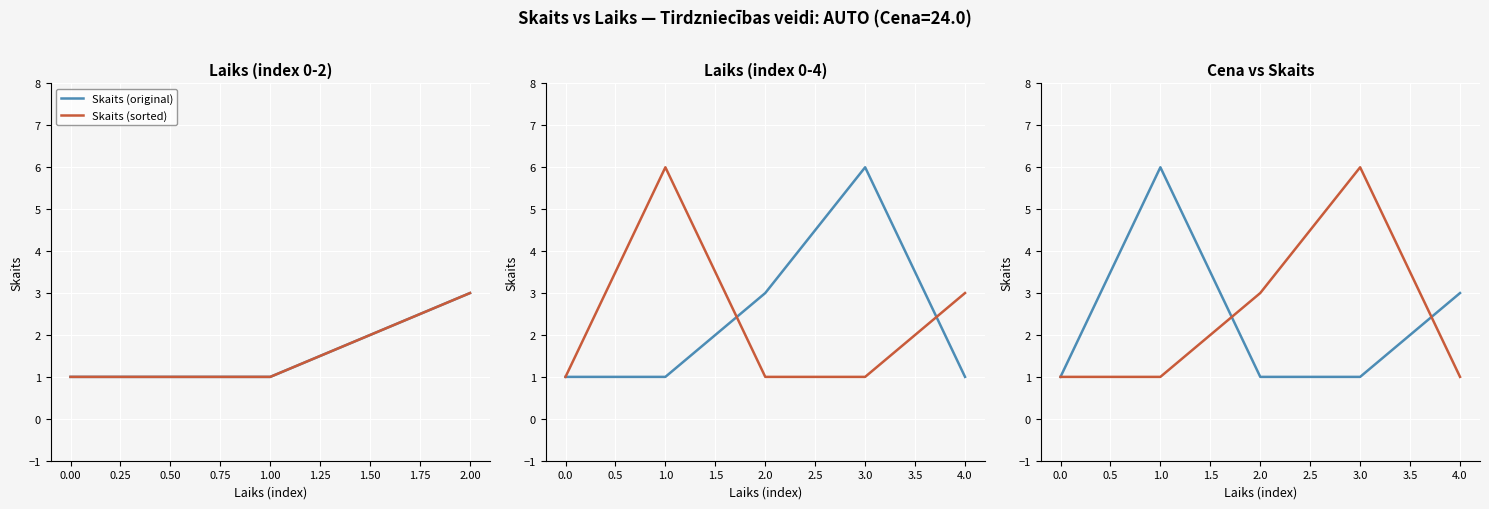

How many data points in Skaits (original) are above 1?

2